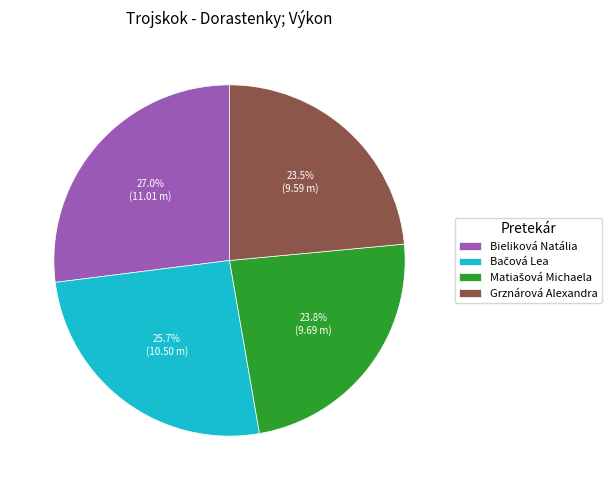

Is there a majority slice in this chart?

No